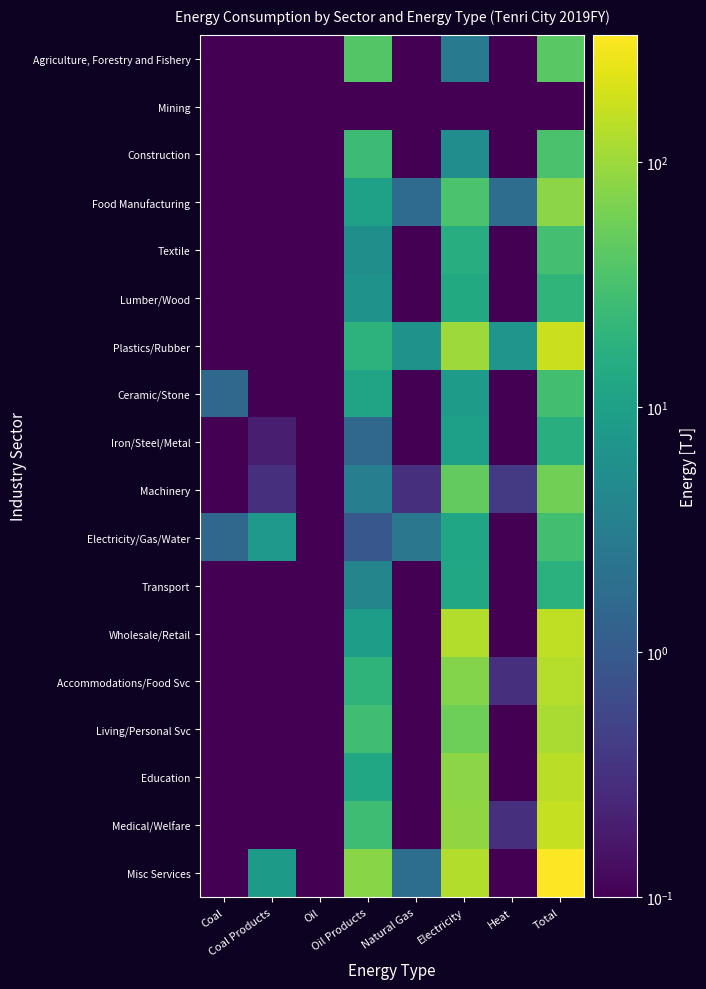

What is the total value across all series at Oil Products?

302.3